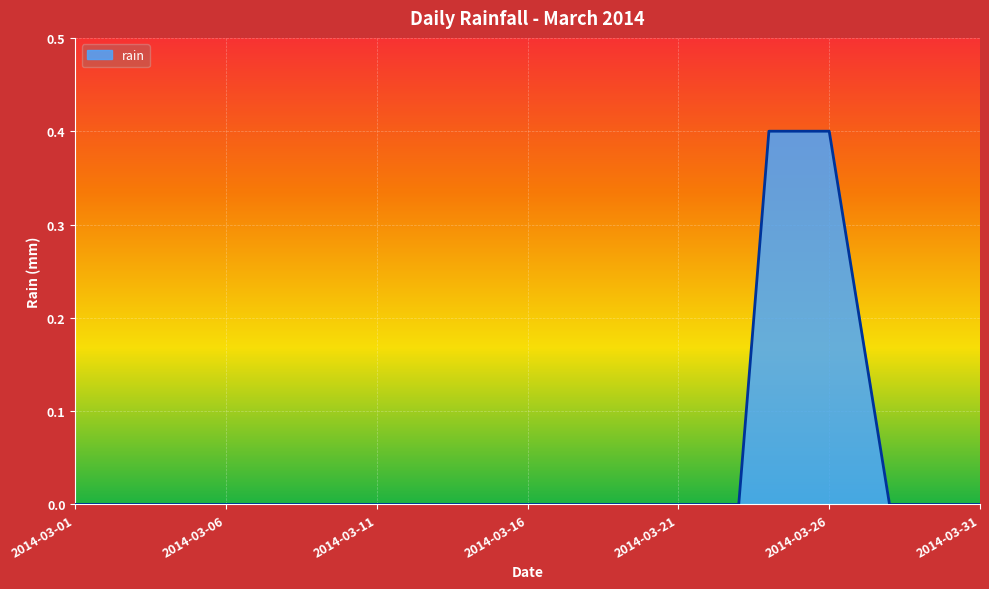

What is the greatest value displayed?

0.4